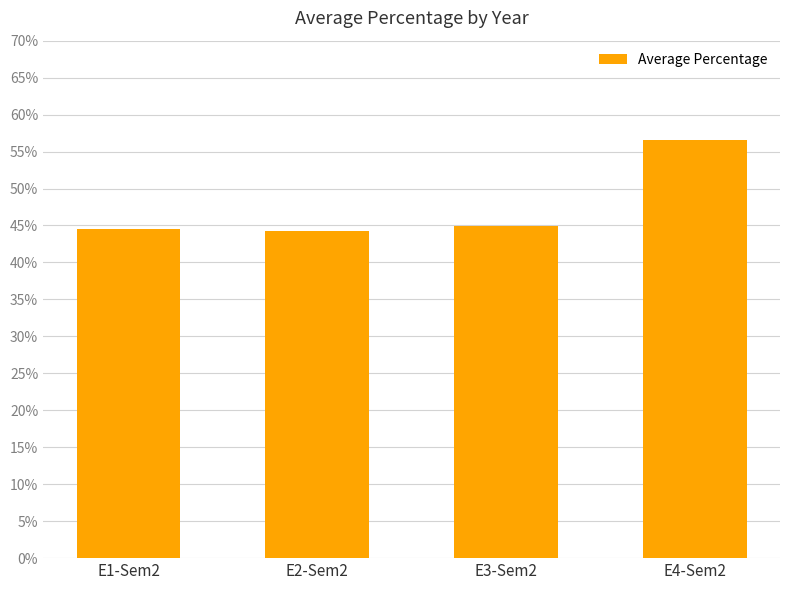

What is the greatest value displayed?

56.5